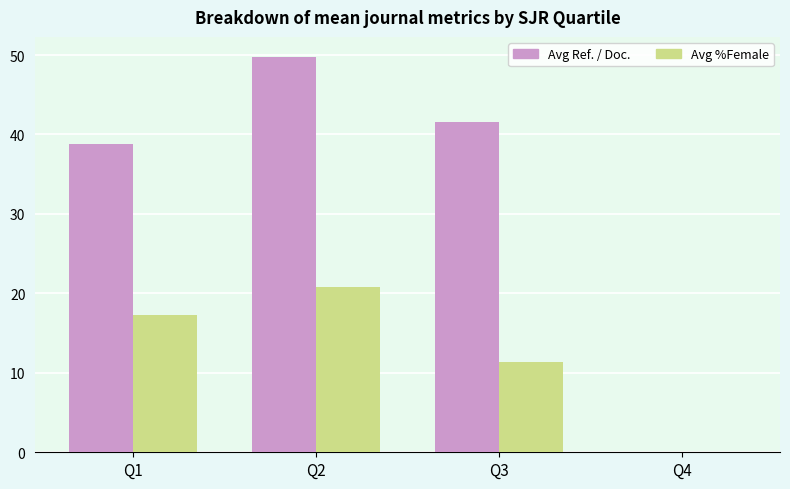

Which series has the largest total across all categories?

Avg Ref. / Doc.